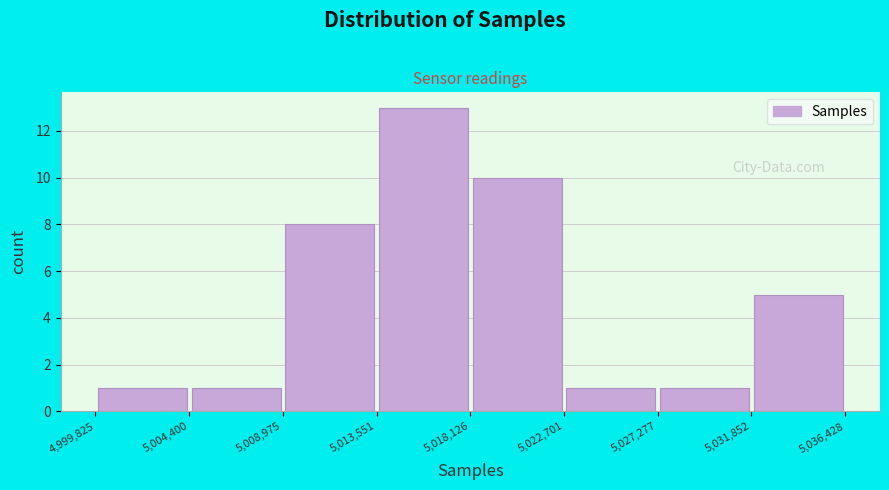

How tall is the bar that spans 5,004,400 to 5,008,975 on the x-axis? The values are not printed on the chart, so give them approximately, as read against the axis.

1